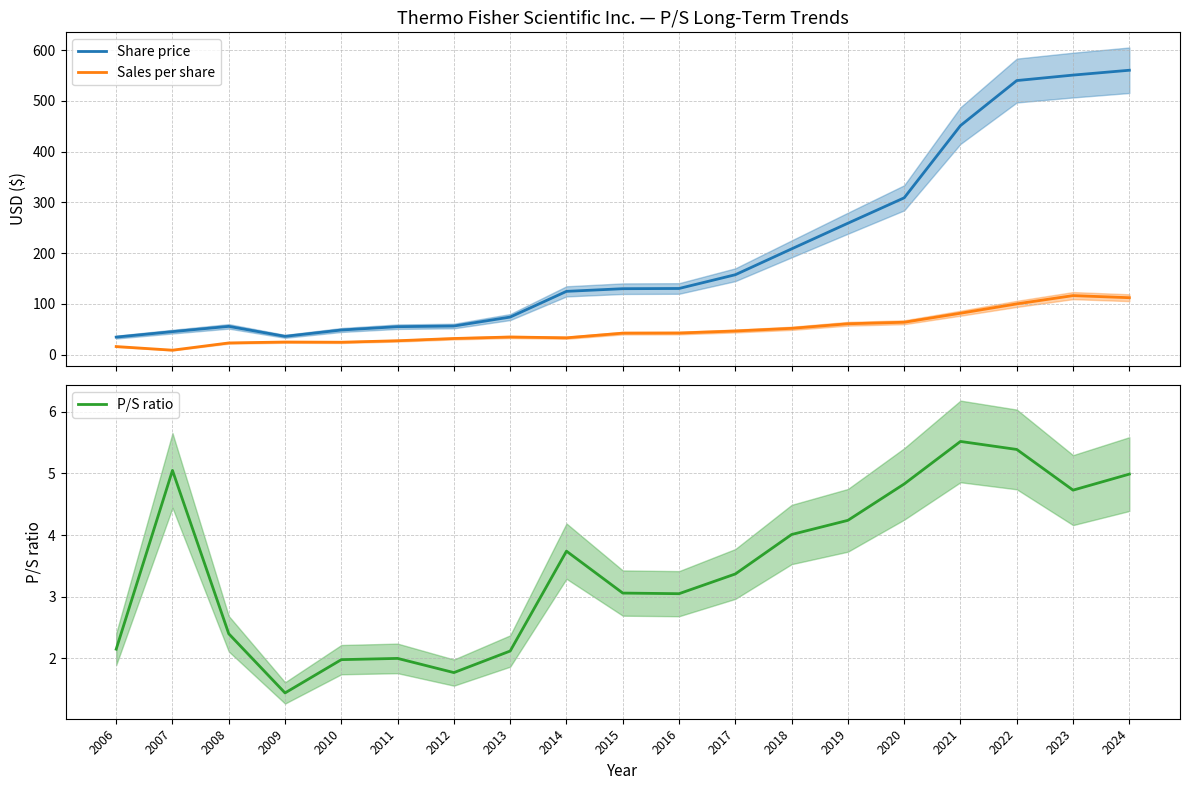

What is the maximum value for P/S ratio?

5.5